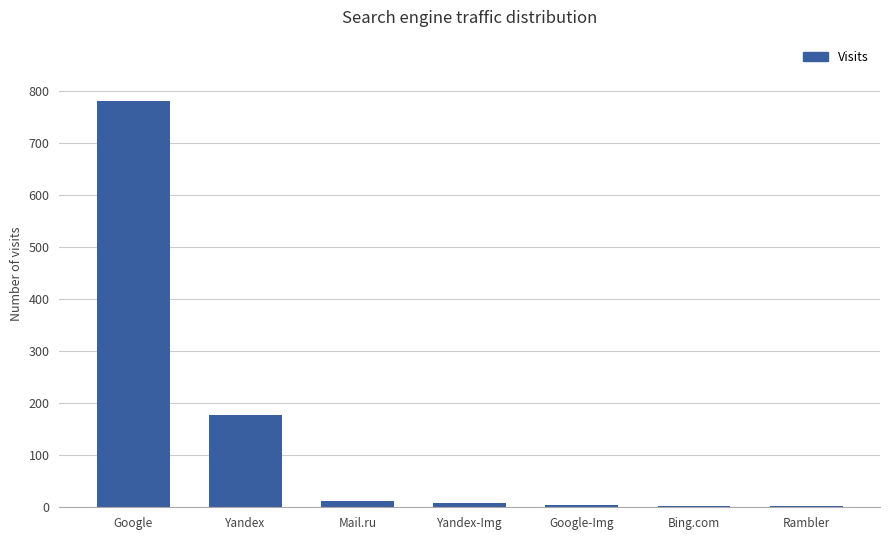

What is the ratio of the value at Yandex to the value at Google-Img?

35.6